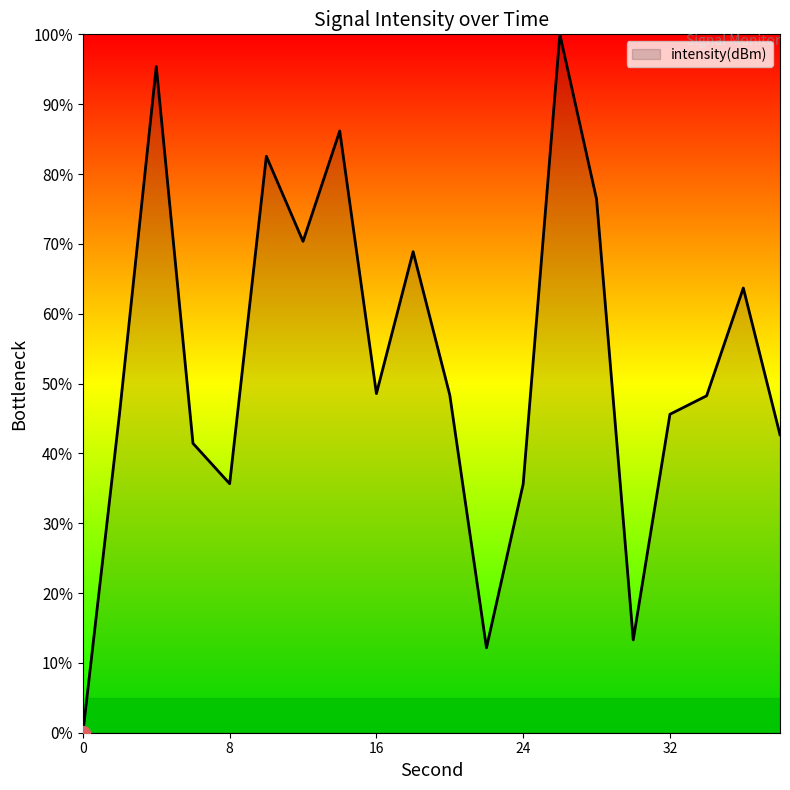

What is the greatest value displayed?

100.0